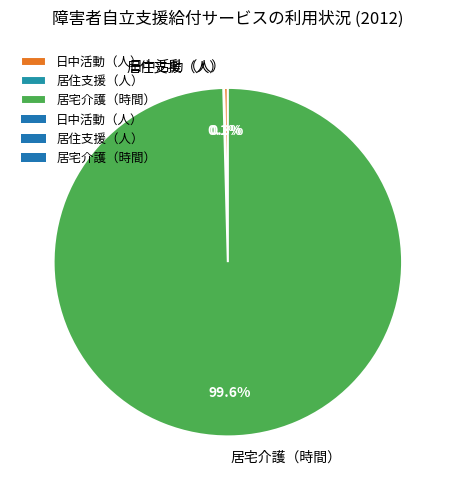

Between 居宅介護（時間） and 日中活動（人）, which is larger?

居宅介護（時間）